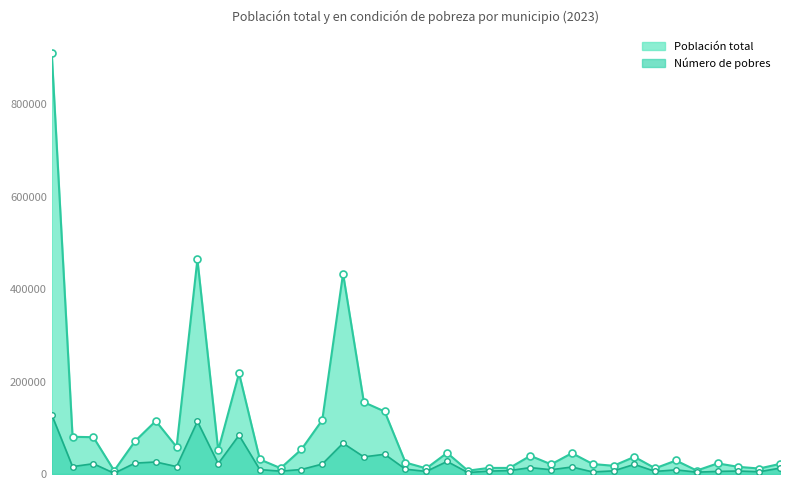

At Sansare, list the series in order from largest to smallest.

Población total, Número de pobres